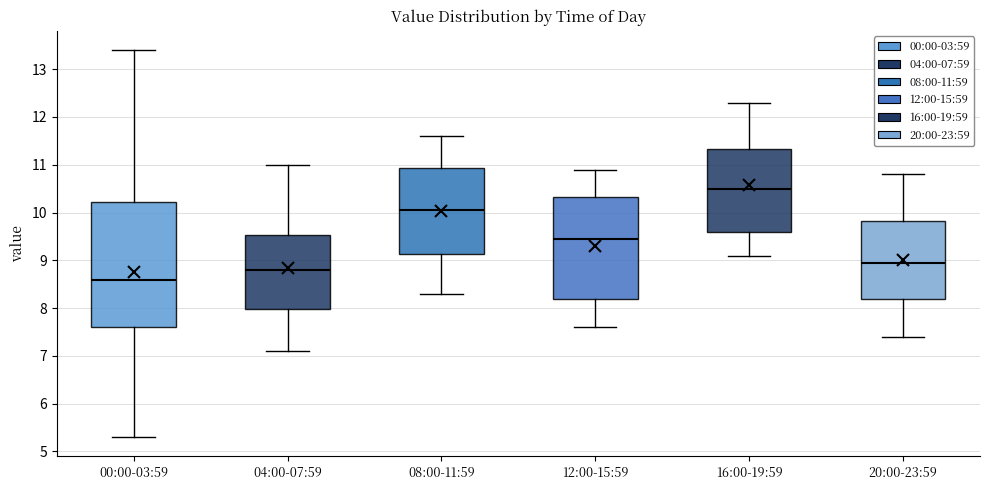

Reading left to right, read every box against the y-axis: the position of its median line, the range the box covers, and the ends of its whiskers. The values are not printed on the chart, so give them approximately, as read against the axis.

00:00-03:59: median 8.6, box 7.6 to 10.2, whiskers 5.3 to 13.4
04:00-07:59: median 8.8, box 8.0 to 9.5, whiskers 7.1 to 11.0
08:00-11:59: median 10.1, box 9.1 to 10.9, whiskers 8.3 to 11.6
12:00-15:59: median 9.5, box 8.2 to 10.3, whiskers 7.6 to 10.9
16:00-19:59: median 10.5, box 9.6 to 11.3, whiskers 9.1 to 12.3
20:00-23:59: median 9.0, box 8.2 to 9.8, whiskers 7.4 to 10.8